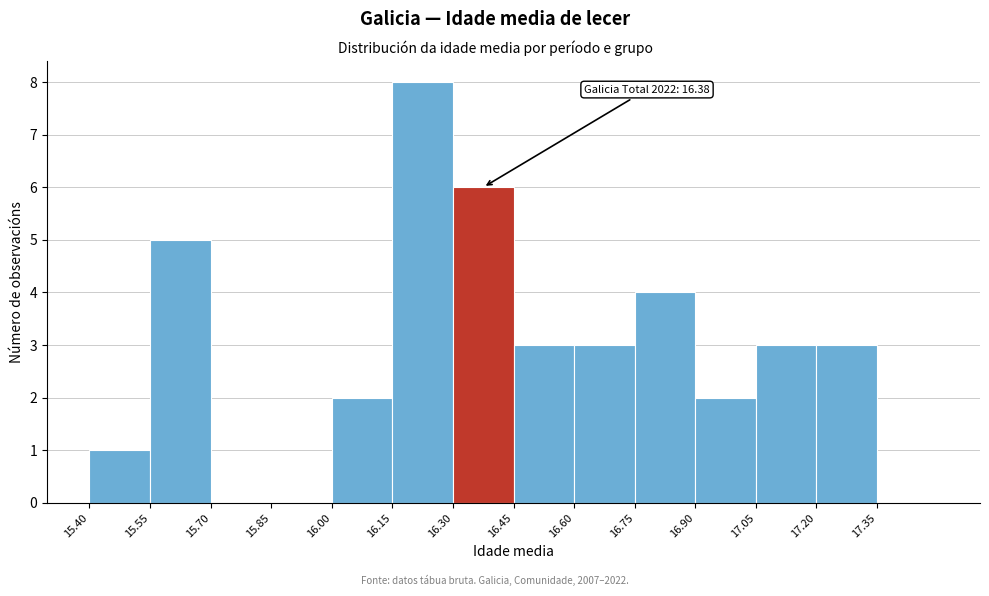

Over which range of the x-axis is the bar tallest?

16.15 to 16.30